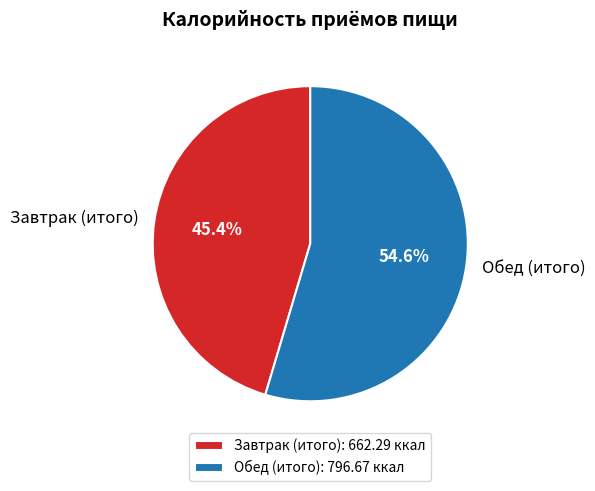

Is the sum of Завтрак (итого) and Обед (итого) greater than half?

Yes